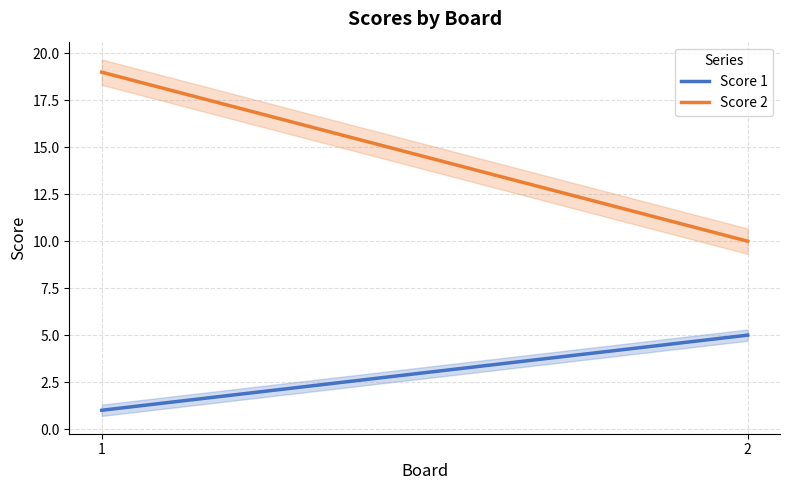

Count the Score 1 values in the range 1 to 5.

2